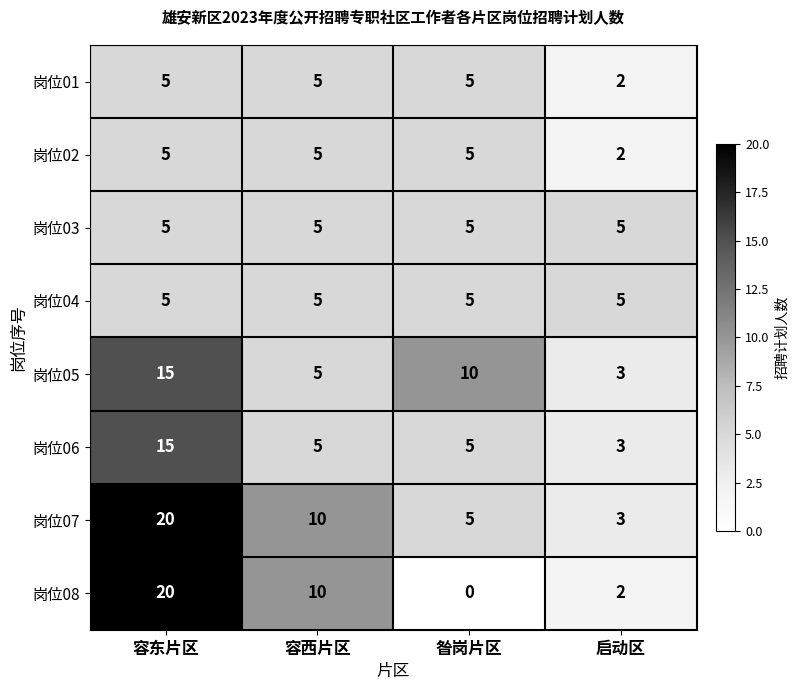

At how many categories does at least one series exceed 6?

3